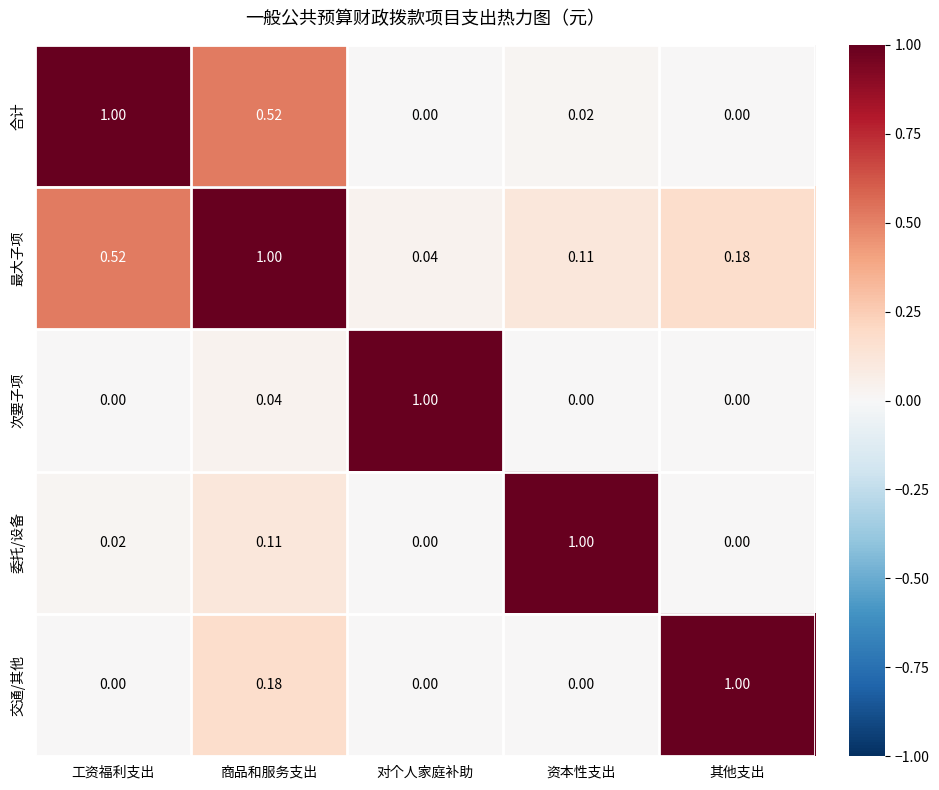

Which series has the largest total across all categories?

最大子项